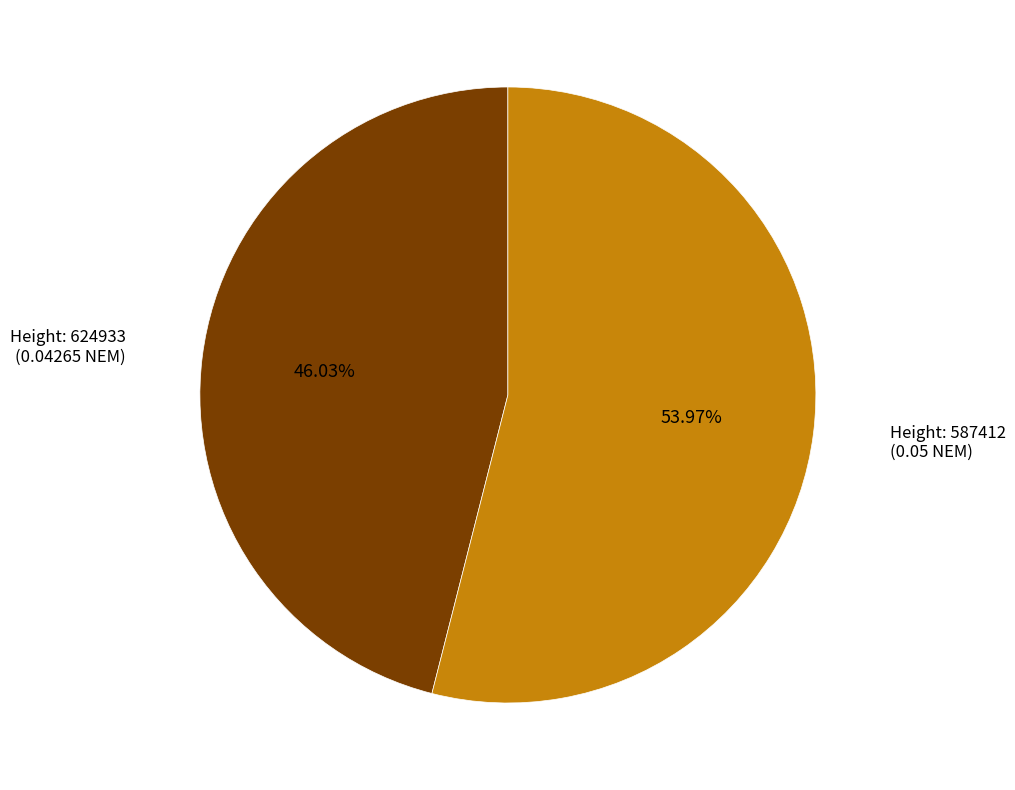

Is there a majority slice in this chart?

Yes